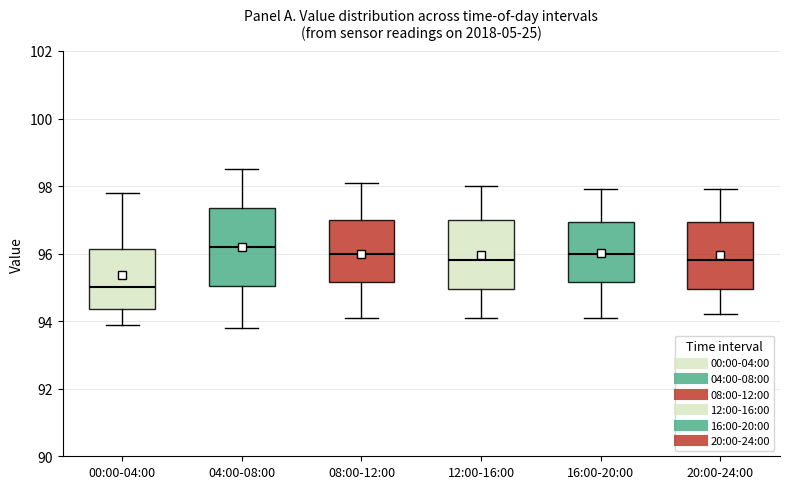

Comparing the boxes themselves (not the whiskers), which one is the tallest?

04:00-08:00